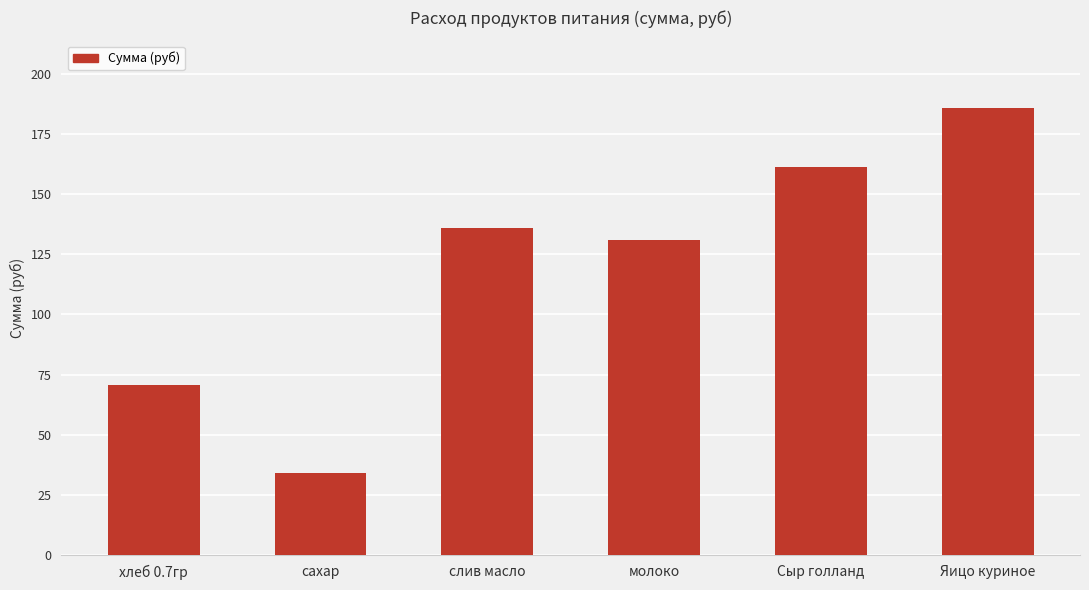

How many bars are there in total?

6